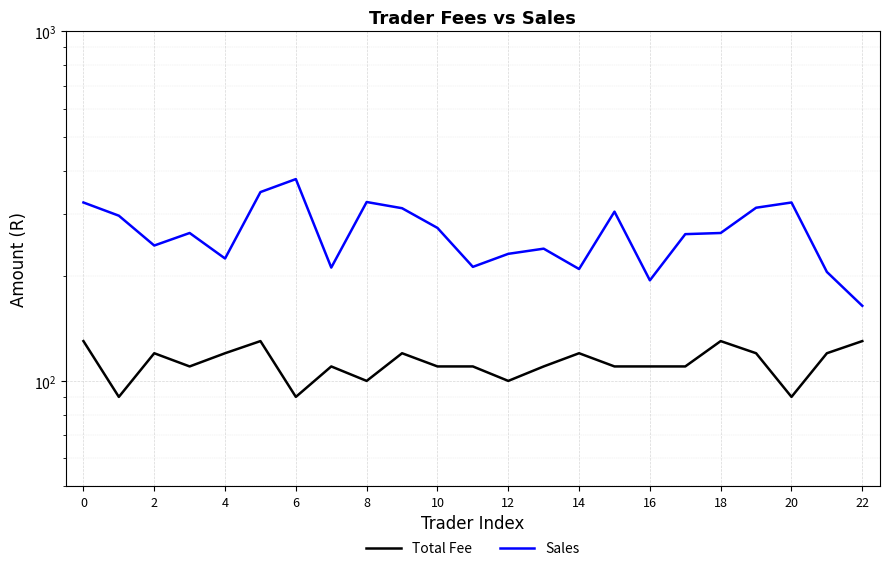

Reading left to right, what are all the values shown in this chart?

Total Fee: 130	90	120	110	120	130	90	110	100	120	110	110	100	110	120	110	110	110	130	120	90	120	130
Sales: 324	297	244	265	224	347	378	211	325	312	274	212	231	239	209	305	194	263	265	313	324	205	164